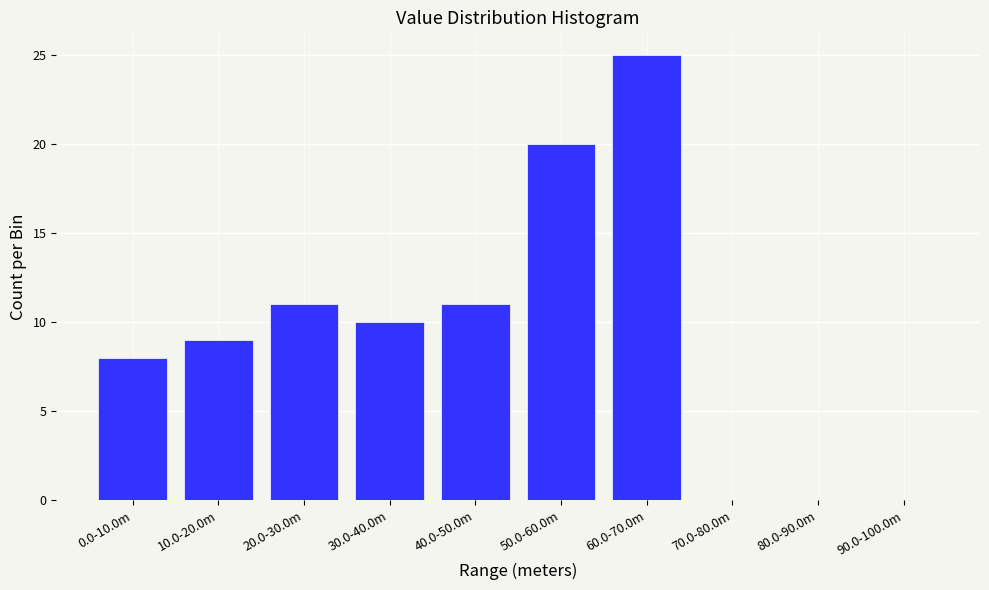

Reading right to left, list all the values displayed in this chart.

90.0-100.0m=0	80.0-90.0m=0	70.0-80.0m=0	60.0-70.0m=25	50.0-60.0m=20	40.0-50.0m=11	30.0-40.0m=10	20.0-30.0m=11	10.0-20.0m=9	0.0-10.0m=8